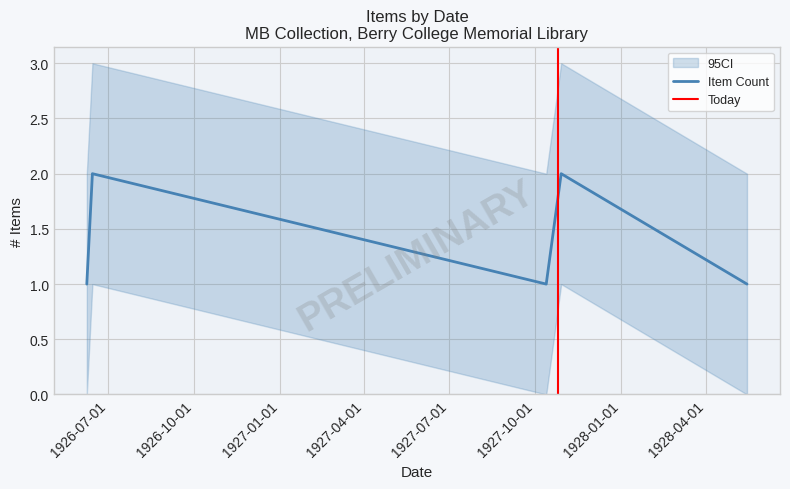

At which category does the chart reach its minimum across all series?

1926-07-01